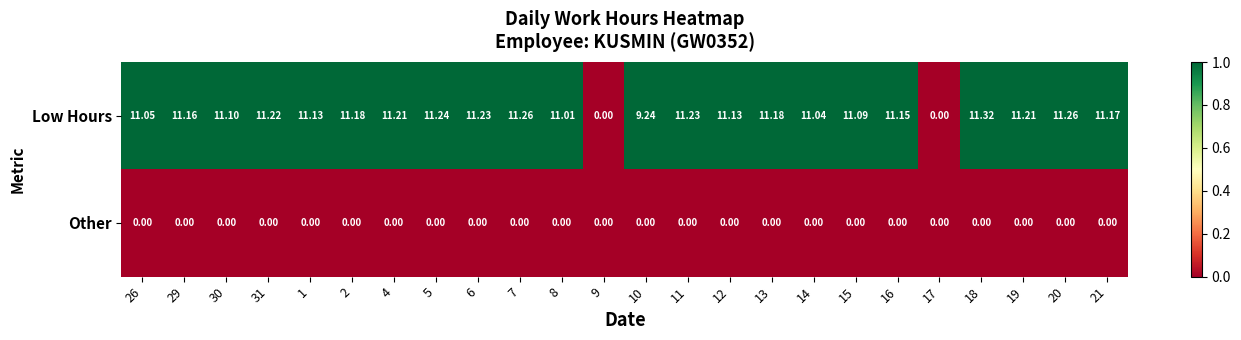

Which series has the largest total across all categories?

Low Hours